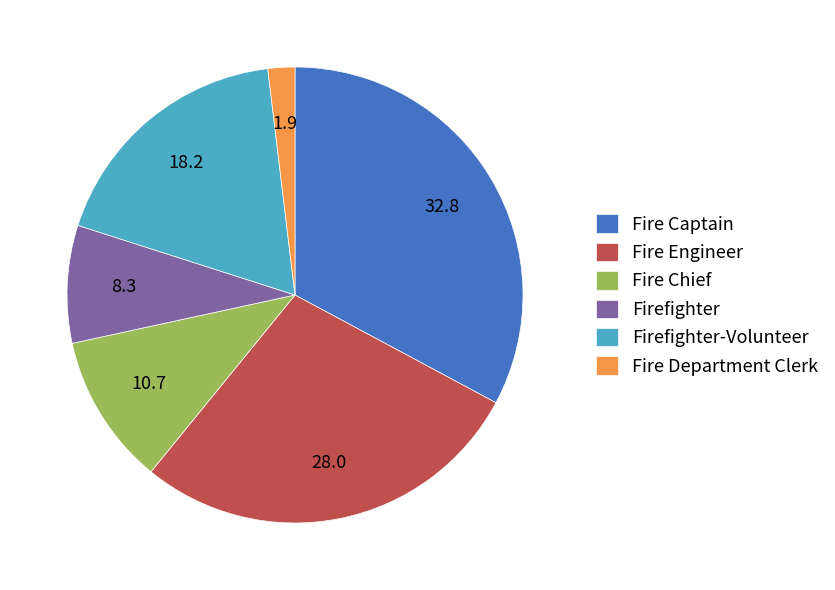

Is there a majority slice in this chart?

No